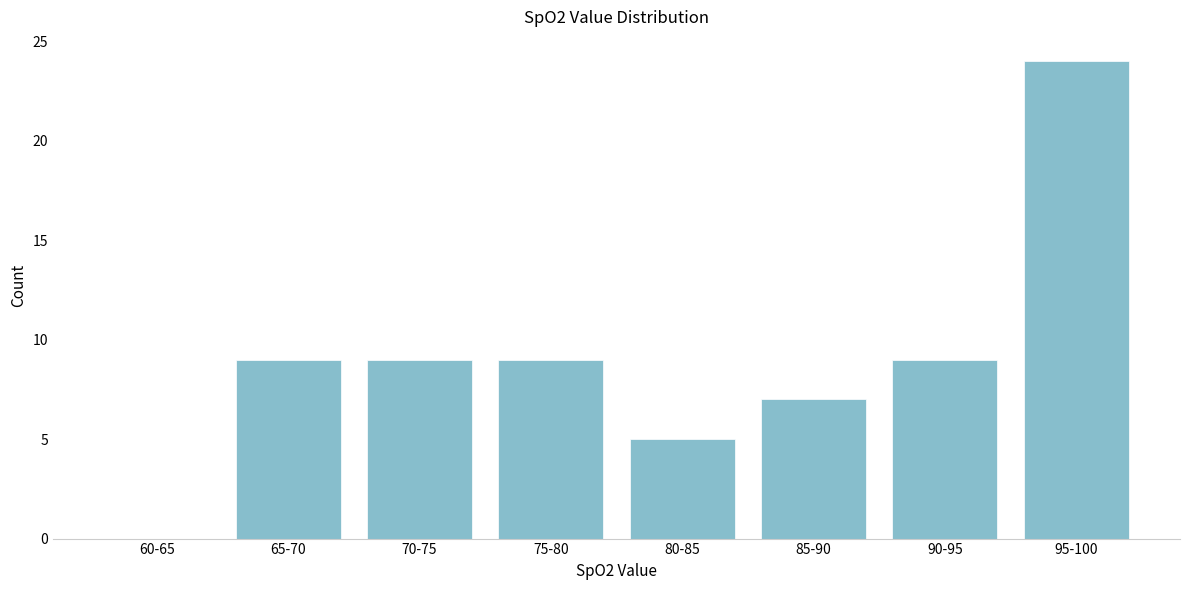

Reading left to right, extract all data points from this chart.

60-65=0	65-70=9	70-75=9	75-80=9	80-85=5	85-90=7	90-95=9	95-100=24